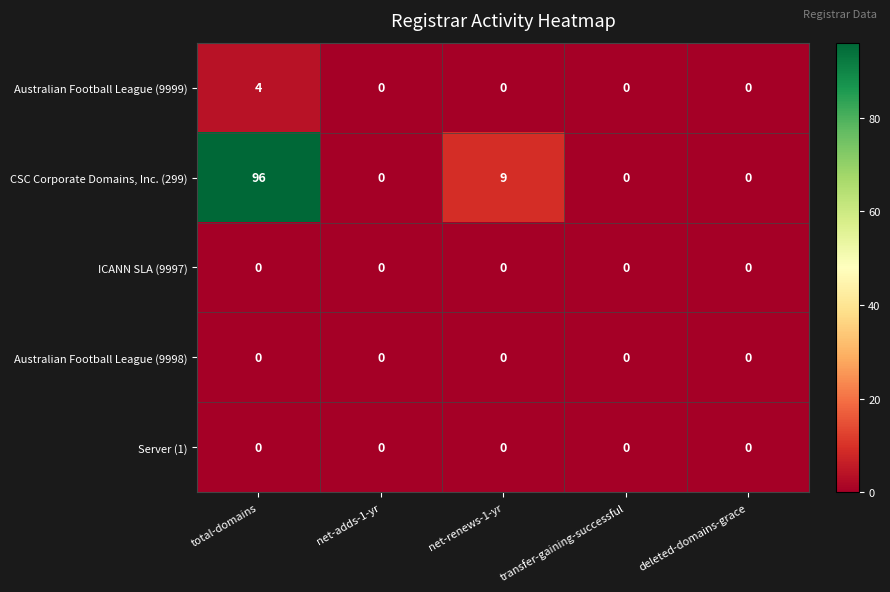

The Australian Football League (9999) series shows -1 at net-renews-1-yr. True or false?

False